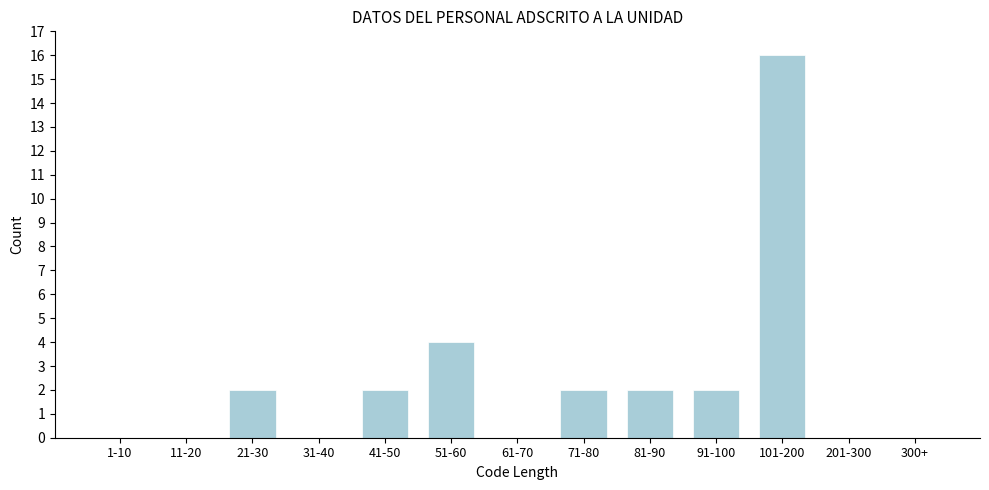

Reading left to right, extract all data points from this chart.

1-10=0	11-20=0	21-30=2	31-40=0	41-50=2	51-60=4	61-70=0	71-80=2	81-90=2	91-100=2	101-200=16	201-300=0	300+=0